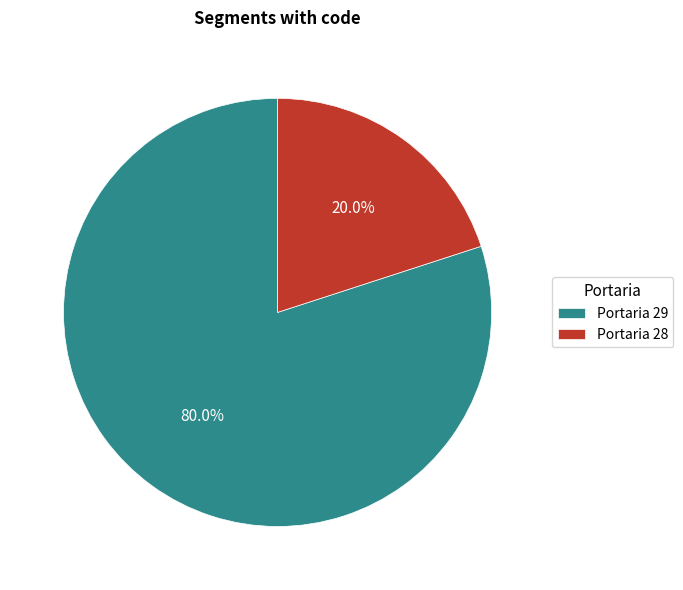

How many segments does this pie chart have?

2